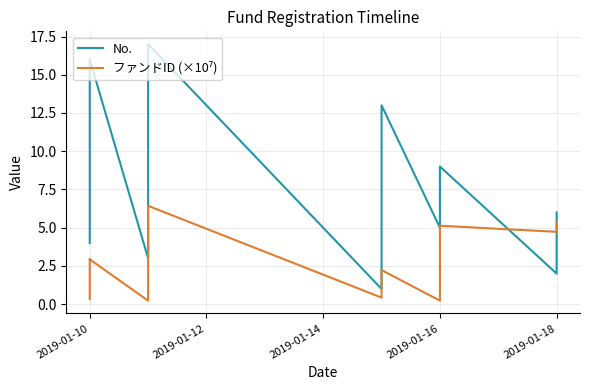

What position from the right is 12?

5